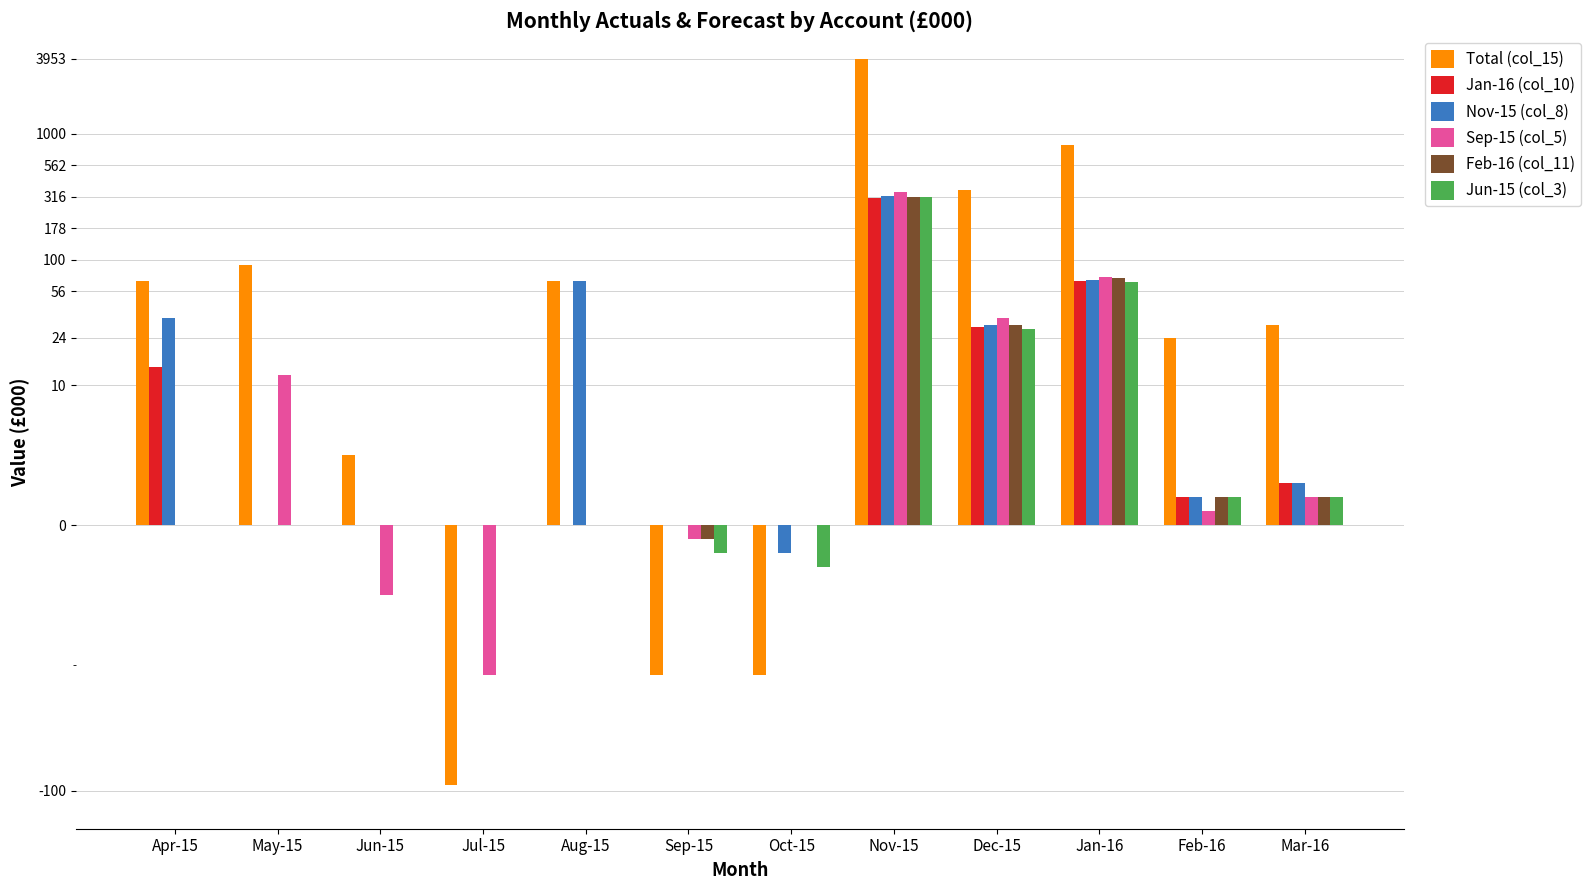

At which label does Jan-16 (col_10) first exceed 2?

Apr-15